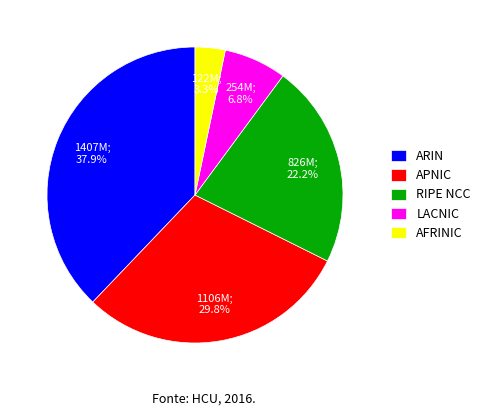

Which category has the biggest portion of the pie?

ARIN